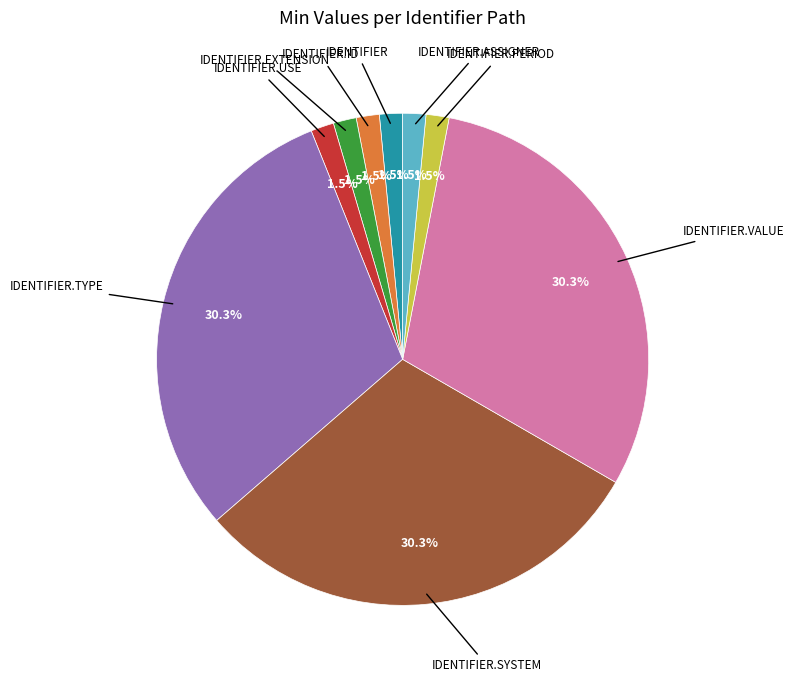

Is there any slice that represents more than half of the pie?

No